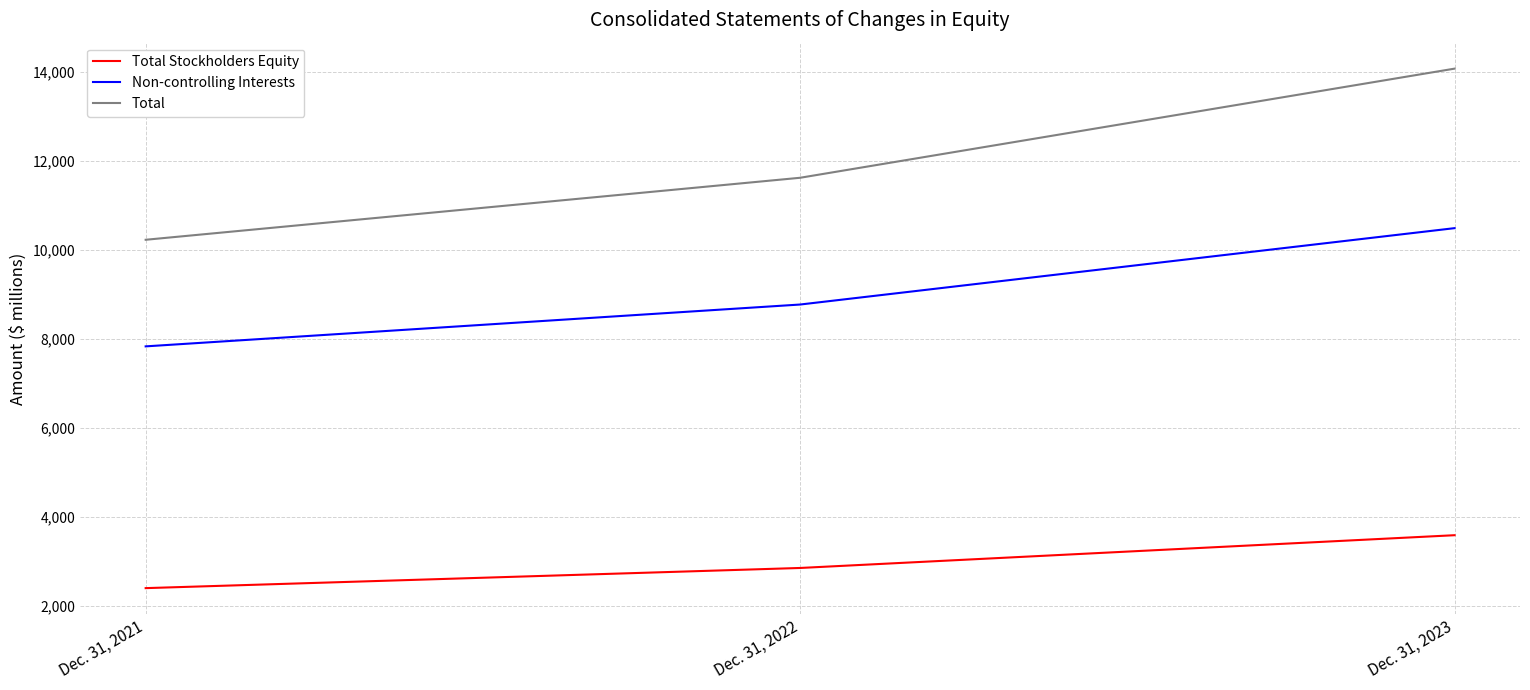

How many lines are shown in the chart?

3